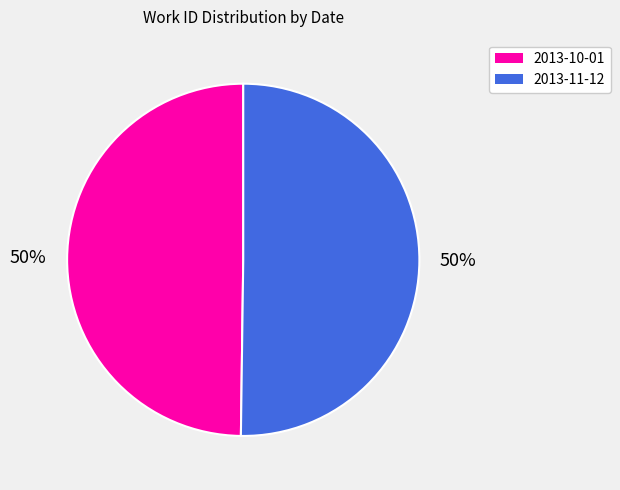

Combined, do 2013-10-01 and 2013-11-12 account for over 50%?

Yes